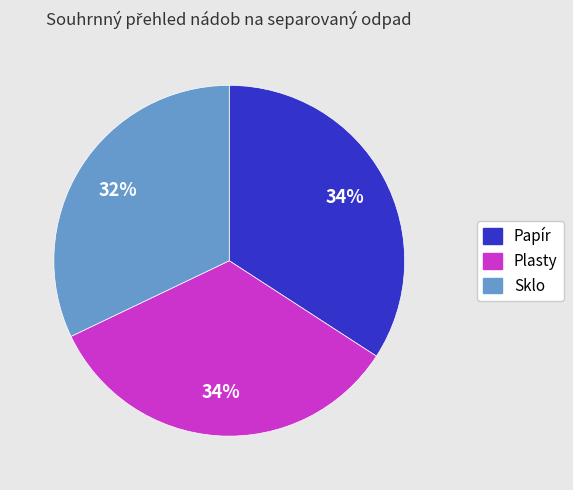

To the nearest percent, what is the average slice percentage?

33%